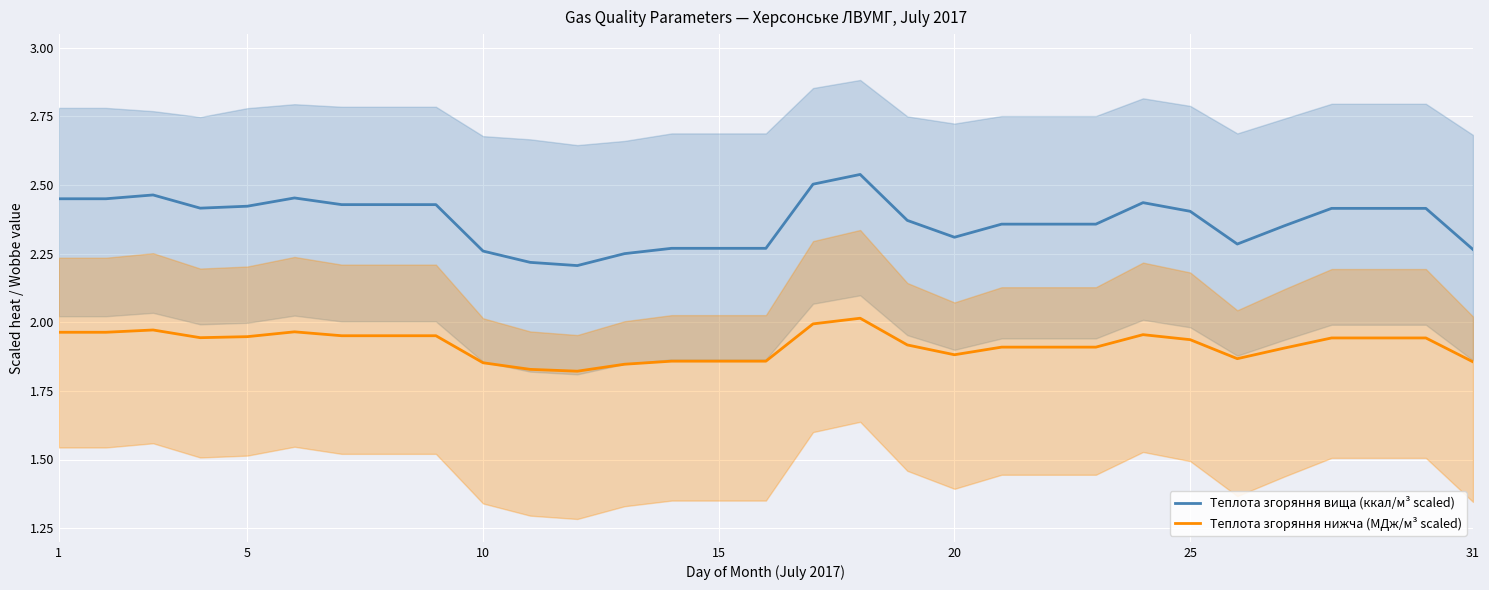

Which series has the largest range (max minus min)?

Теплота згоряння вища (ккал/м³ scaled)